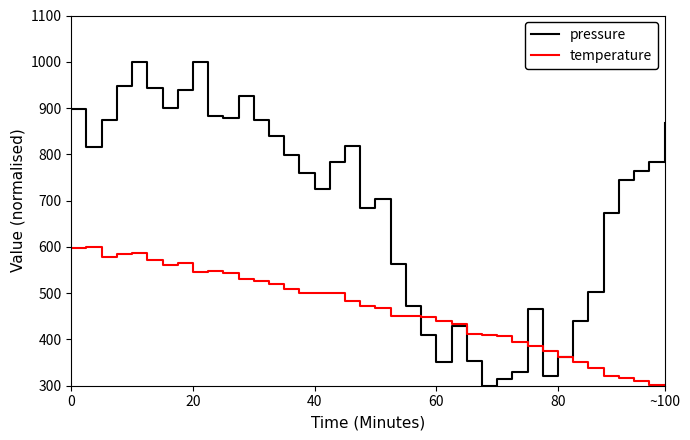

Which series has the largest total across all categories?

pressure